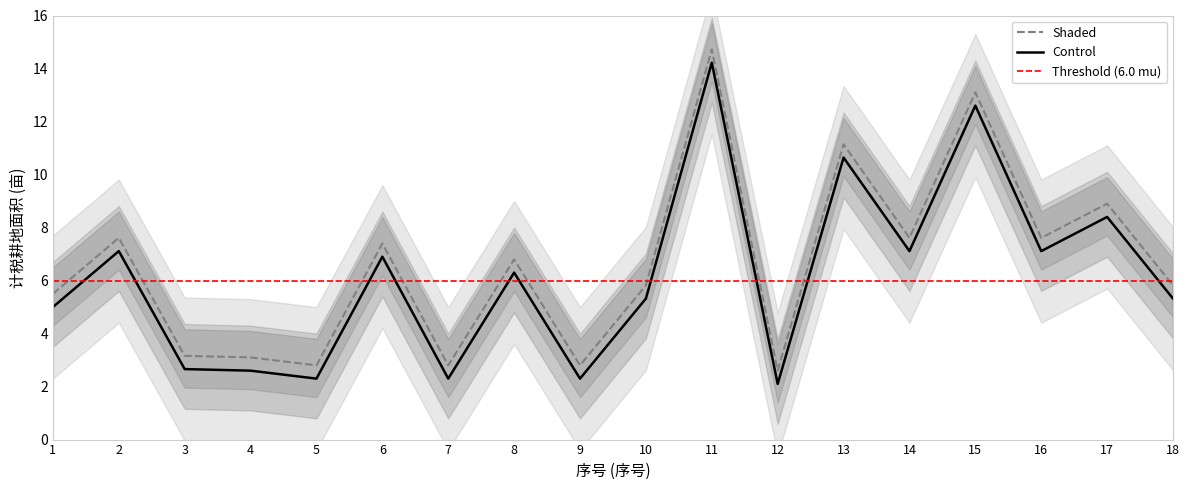

What are all the series names shown in the legend?

Control, Shaded